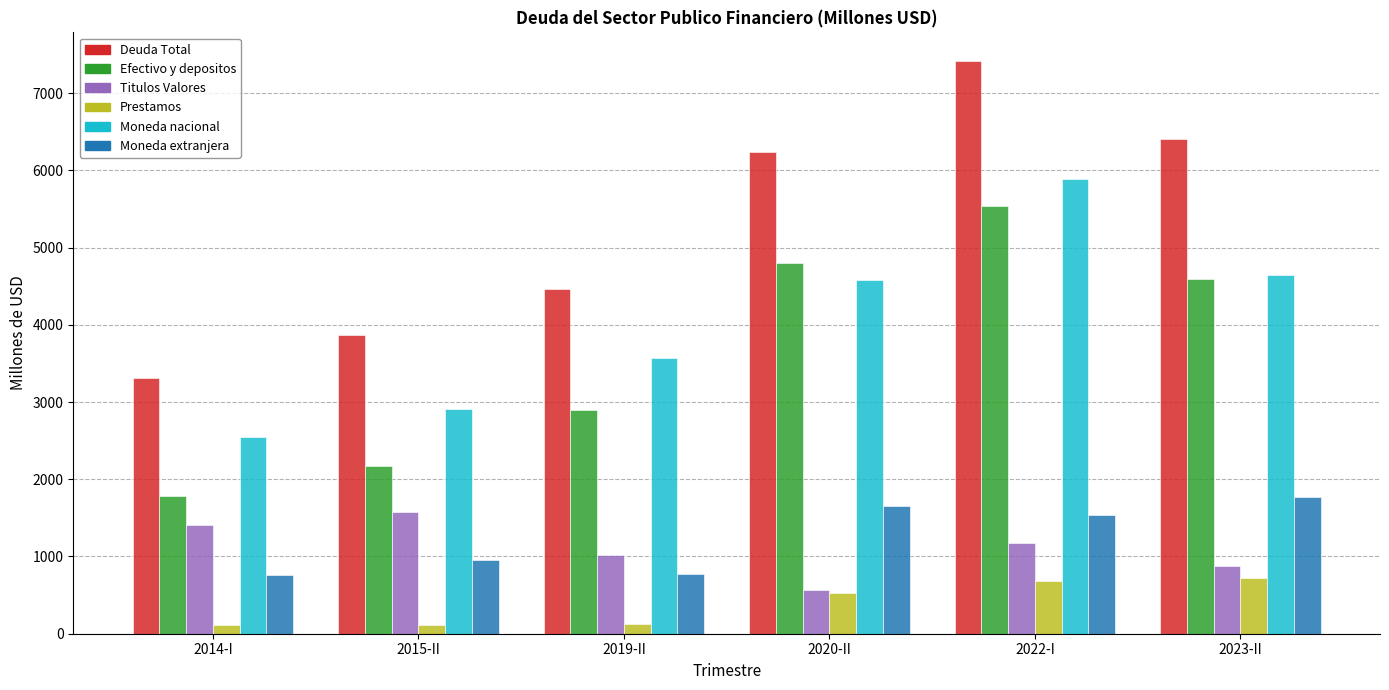

Between 2020-II and 2022-I, which series saw the biggest shift?

Moneda nacional